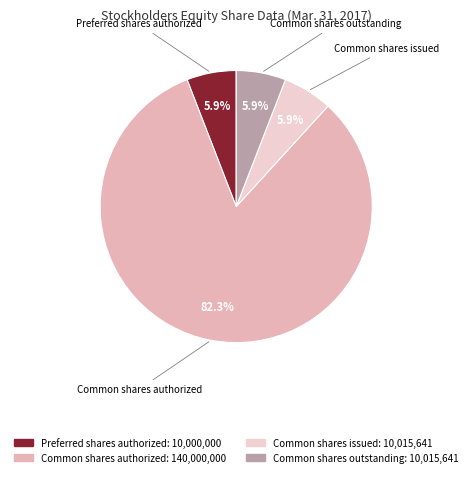

Count the number of slices in the pie.

4